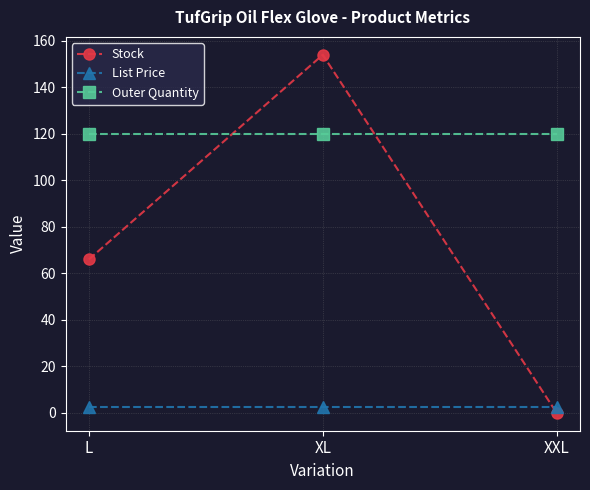

Is this an area chart (filled region under the line)?

No